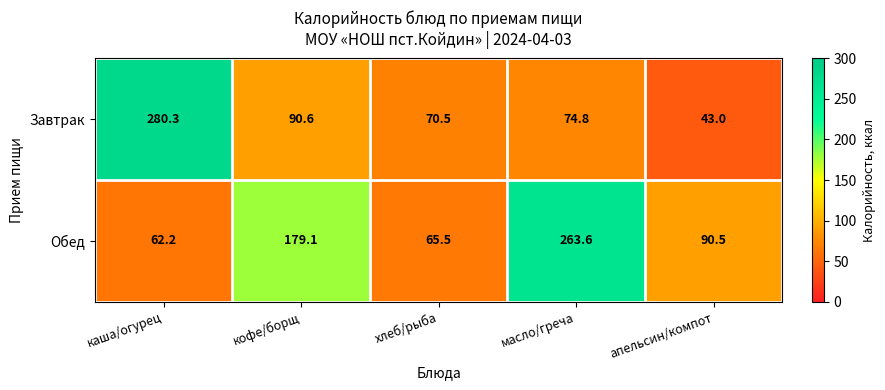

Rank the series by their maximum value, from highest to lowest.

Завтрак, Обед